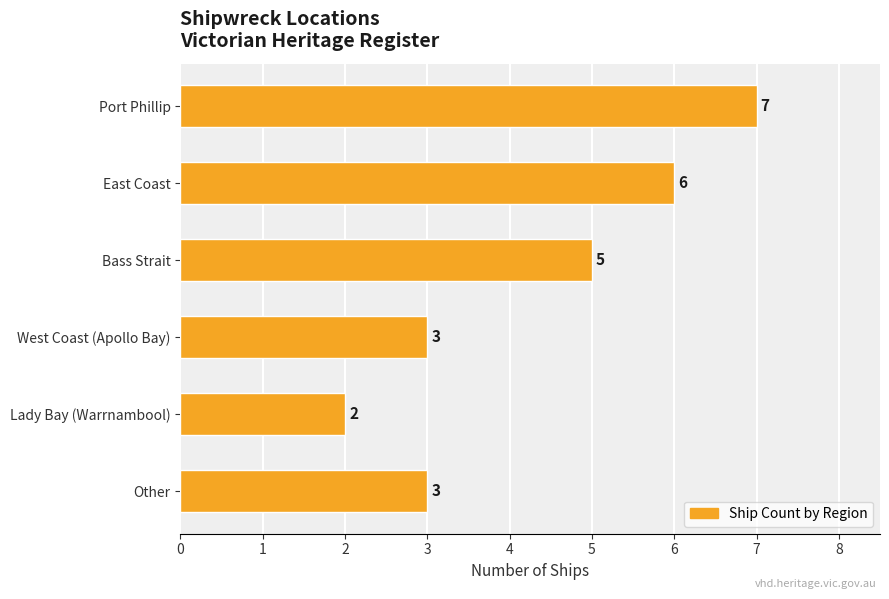

True or false: the data shows 7 at Bass Strait.

False